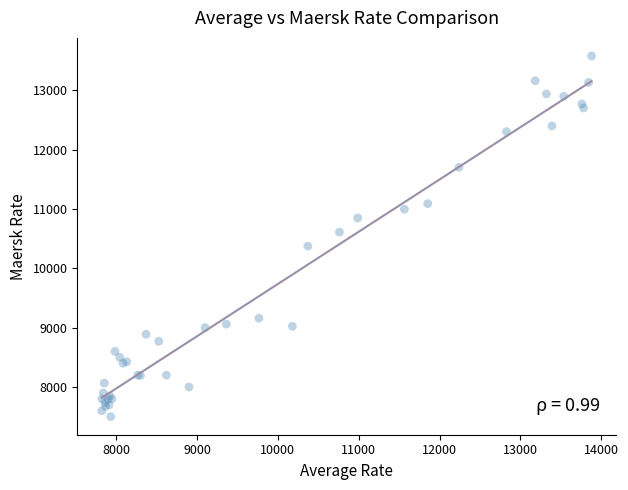

What Y value in the scatter plot is closest to 10540?

10611